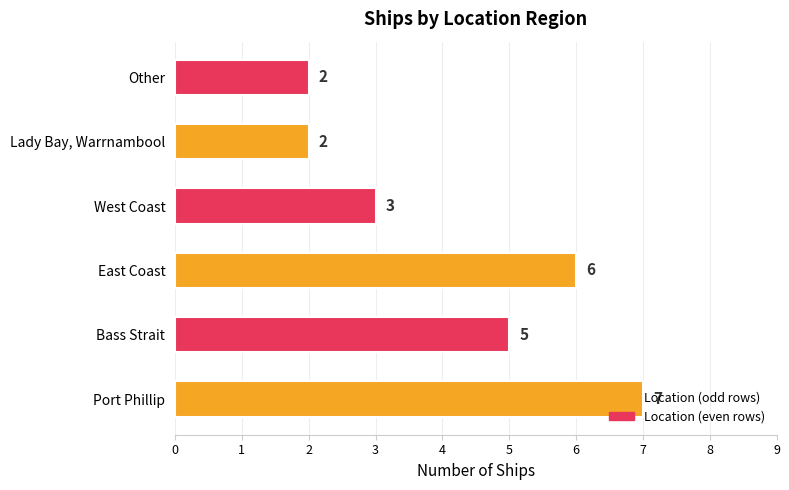

What is the sum of all values?

25